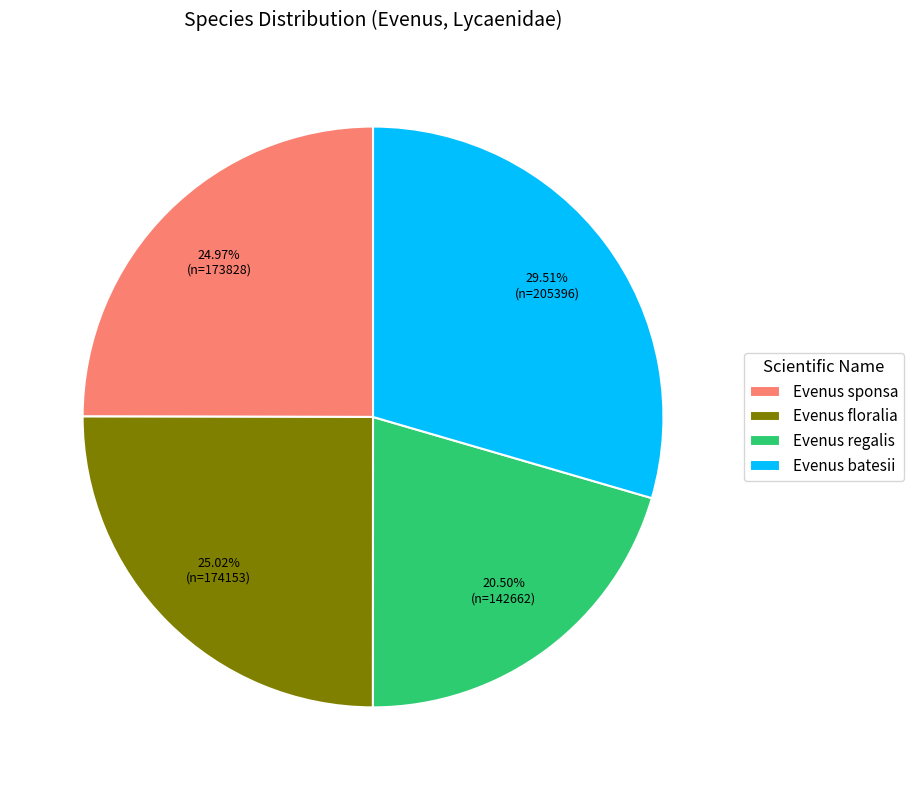

Do Evenus floralia and Evenus regalis together represent more than half of the pie?

No